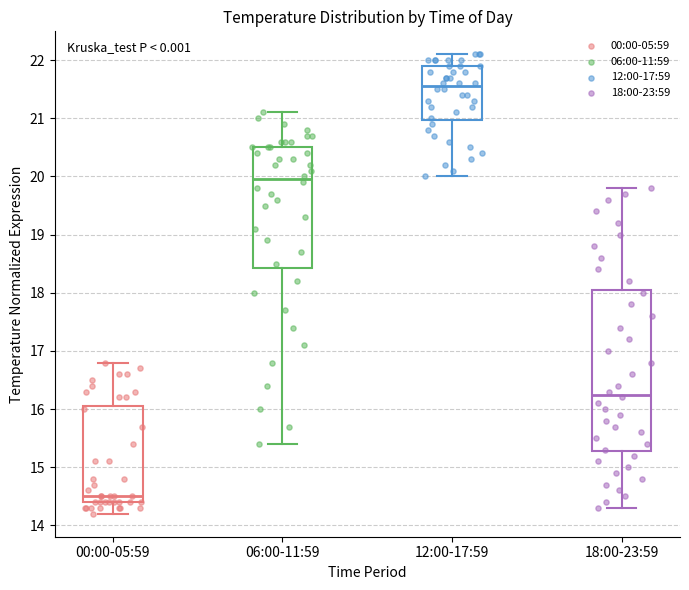

Reading left to right, read every box against the y-axis: the position of its median line, the range the box covers, and the ends of its whiskers. The values are not printed on the chart, so give them approximately, as read against the axis.

00:00-05:59: median 14.5, box 14.4 to 16.1, whiskers 14.2 to 16.8
06:00-11:59: median 20.0, box 18.4 to 20.5, whiskers 15.4 to 21.1
12:00-17:59: median 21.6, box 21.0 to 21.9, whiskers 20.0 to 22.1
18:00-23:59: median 16.3, box 15.3 to 18.1, whiskers 14.3 to 19.8